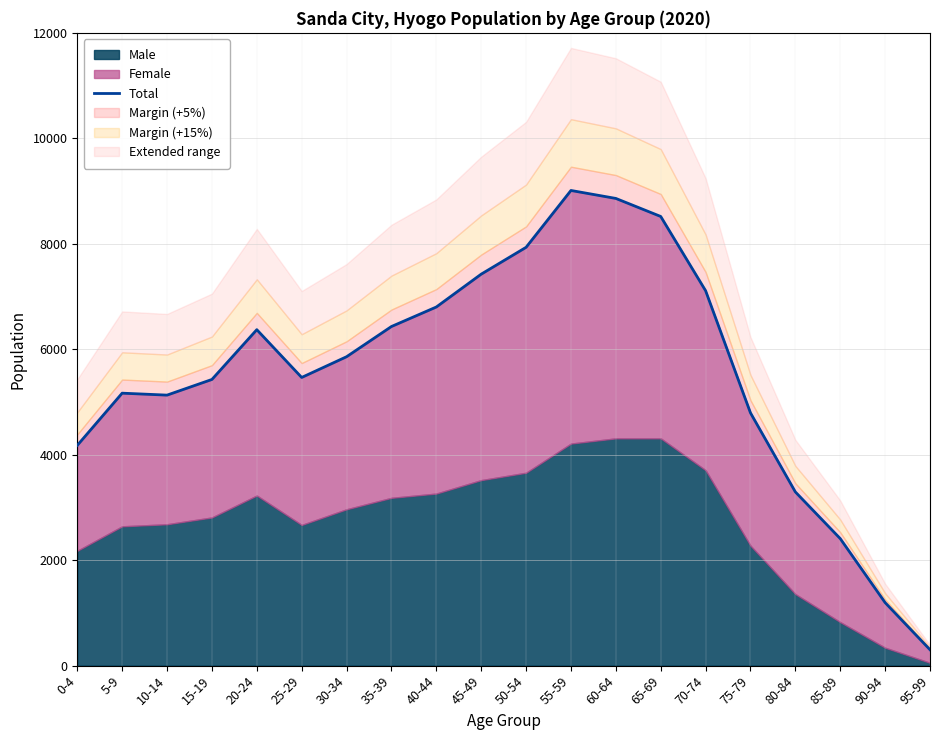

Reading left to right, transcribe all the data shown in this chart.

4177	5167	5130	5427	6371	5465	5858	6431	6801	7424	7933	9011	8860	8518	7110	4793	3294	2409	1195	302